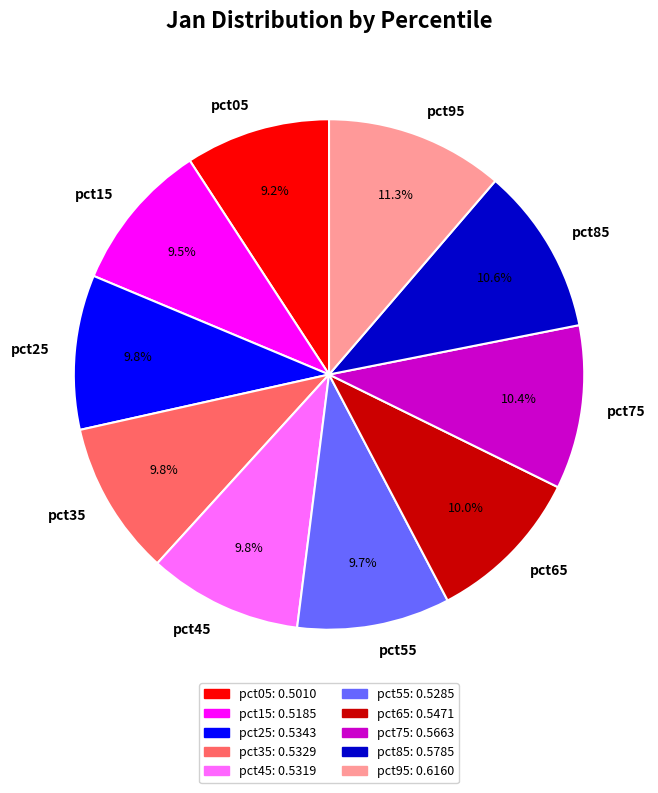

Is it true that pct95 is 11% of the pie?

True